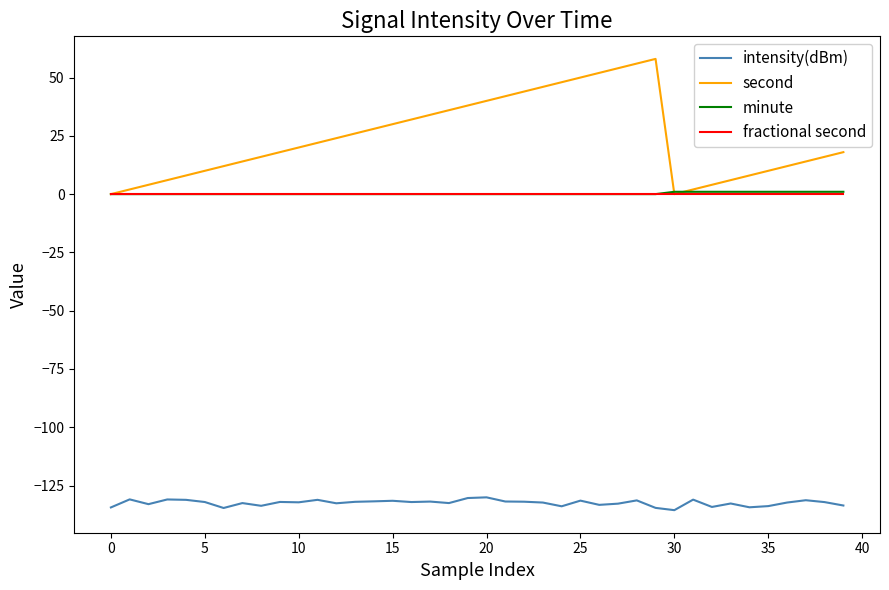

Which series has the largest range (max minus min)?

second